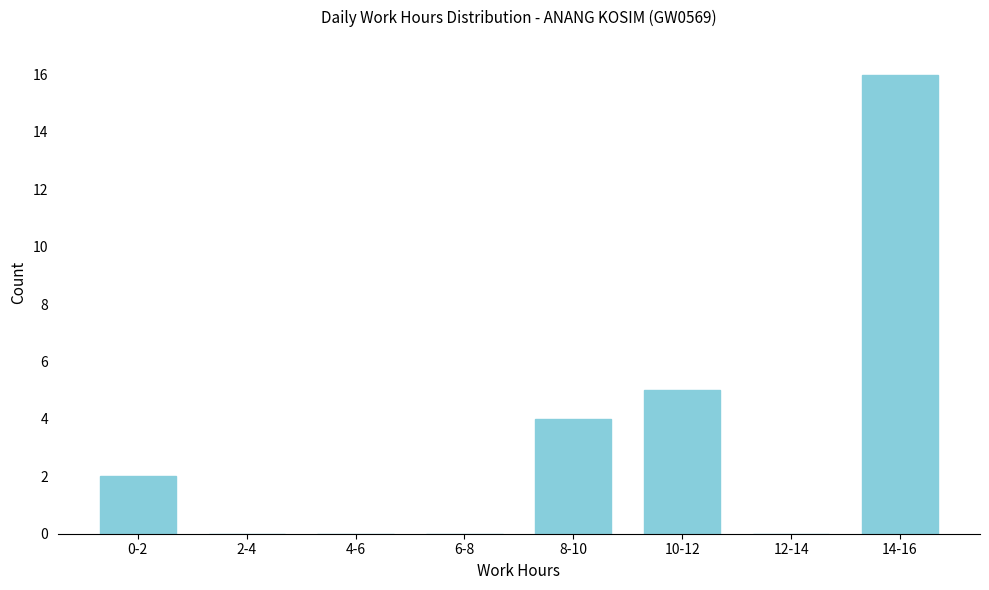

Reading left to right, extract all data points from this chart.

0-2=2	2-4=0	4-6=0	6-8=0	8-10=4	10-12=5	12-14=0	14-16=16